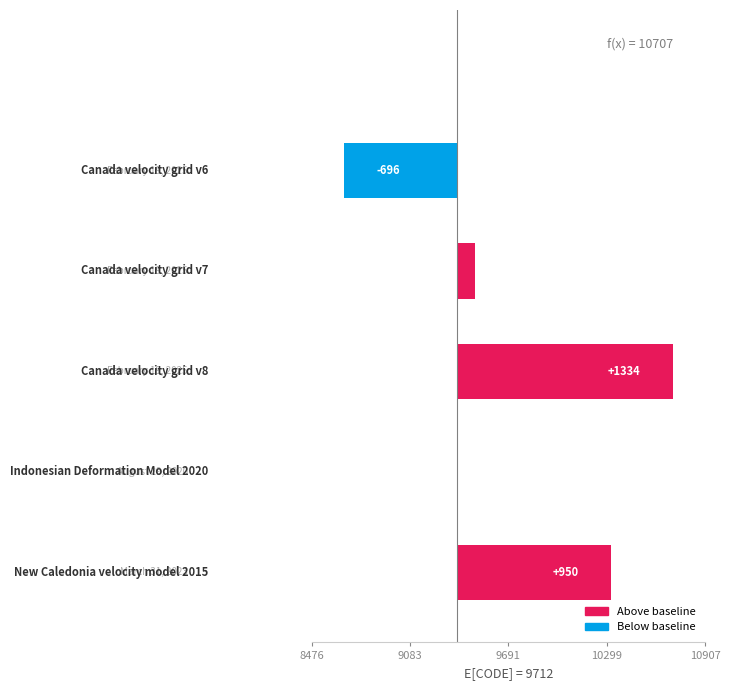

What is the minimum value shown in the chart?

-696.8